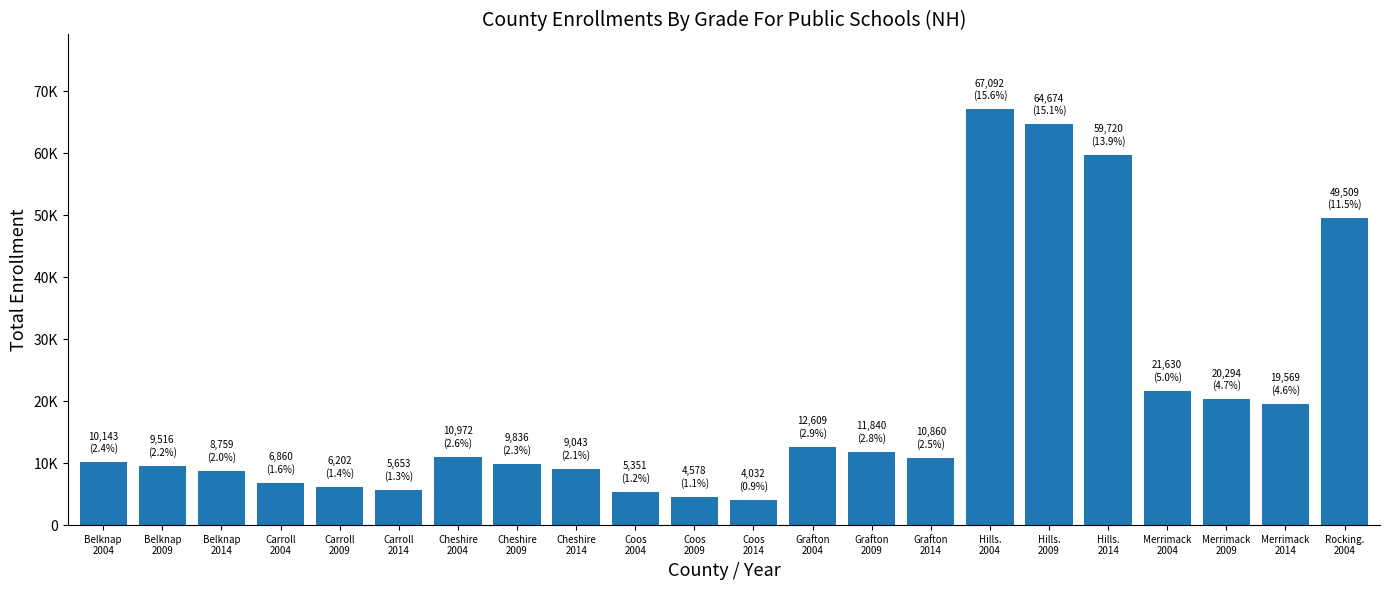

At which label is the value closest to 35562?

Merrimack
2004